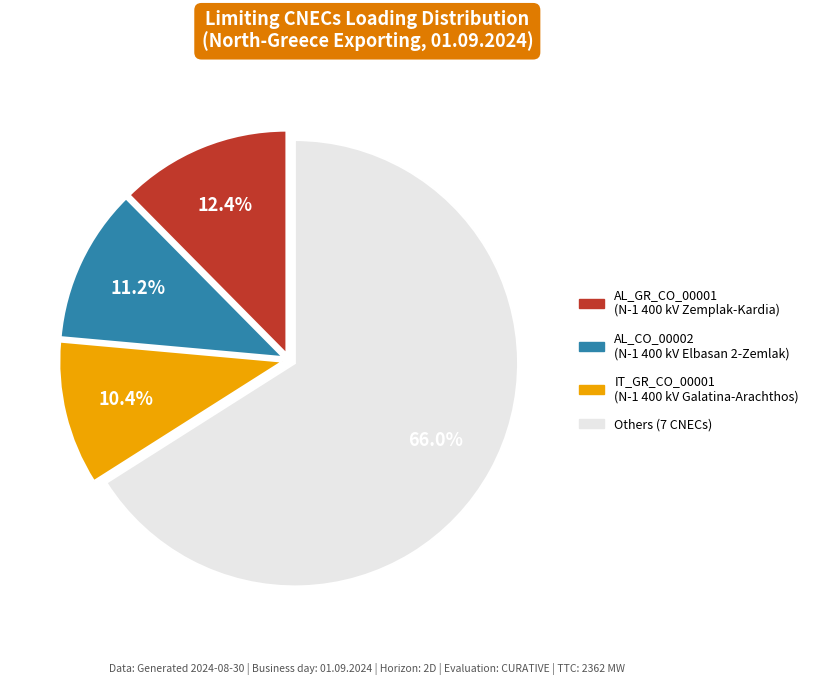

Is there any slice that represents more than half of the pie?

Yes